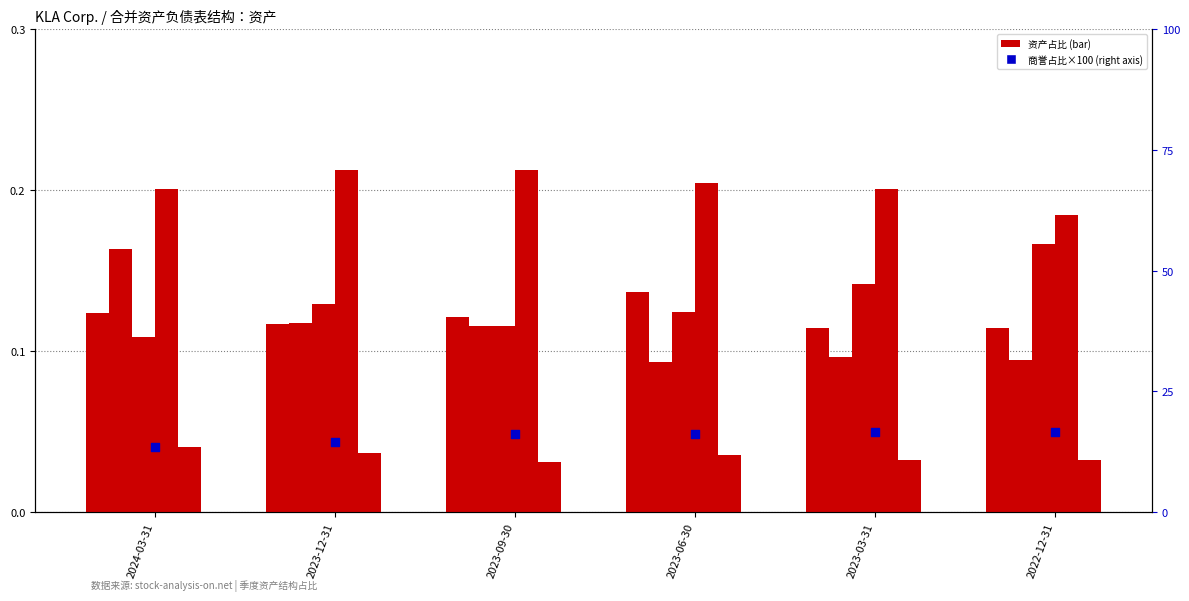

At which category is the sum across all series the highest?

2023-03-31